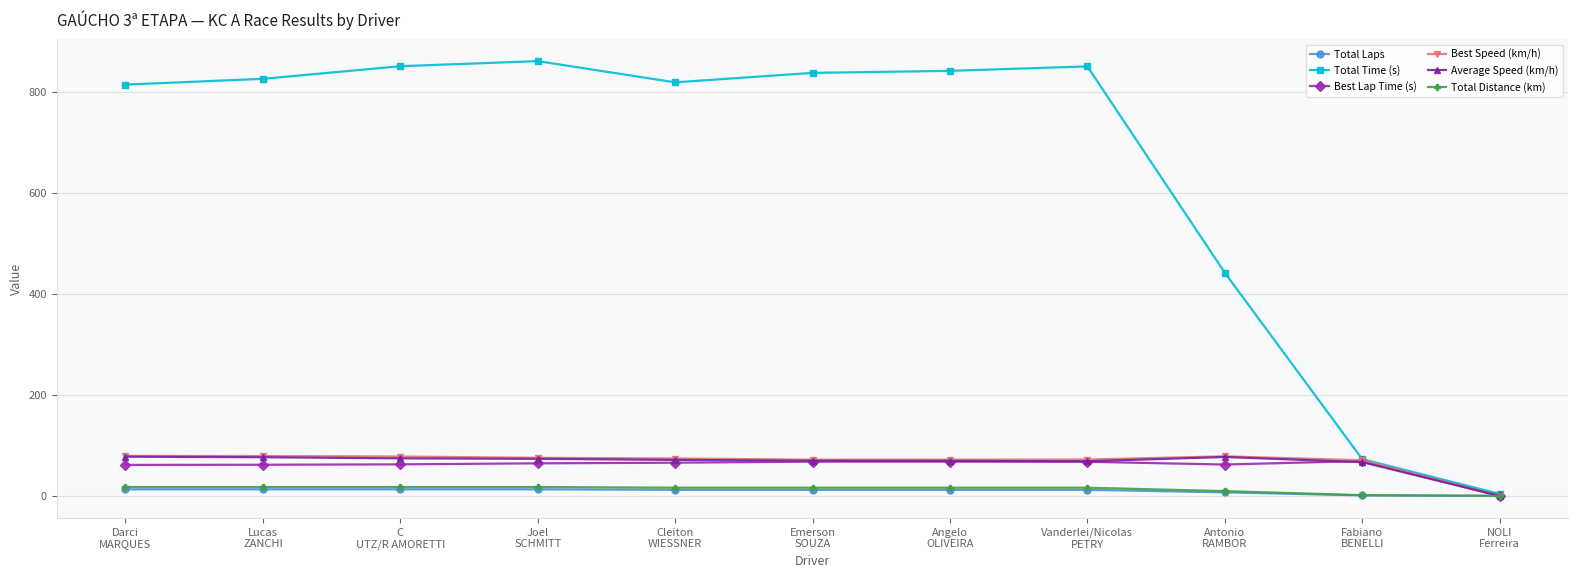

What are all the series names shown in the legend?

Total Laps, Total Time (s), Best Lap Time (s), Best Speed (km/h), Average Speed (km/h), Total Distance (km)